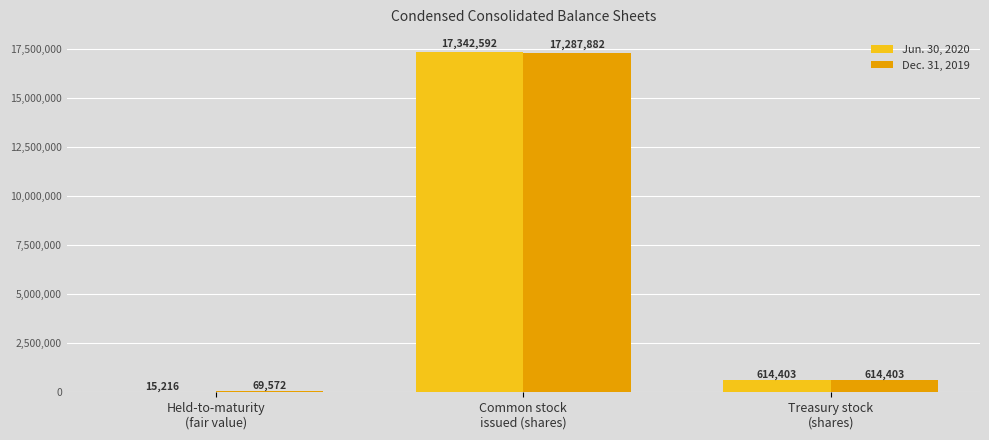

At which label is Jun. 30, 2020 closest to 8678904?

Treasury stock
(shares)